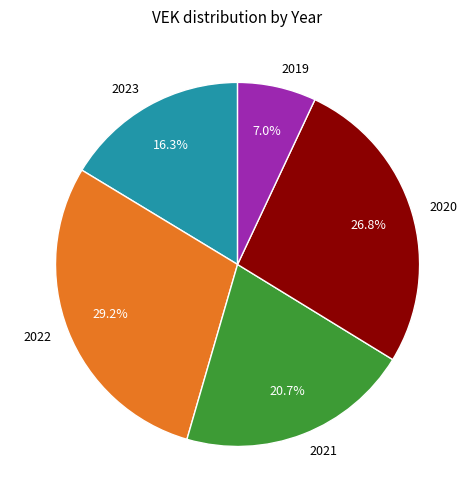

What is the ratio of the value at 2019 to the value at 2021?

0.3